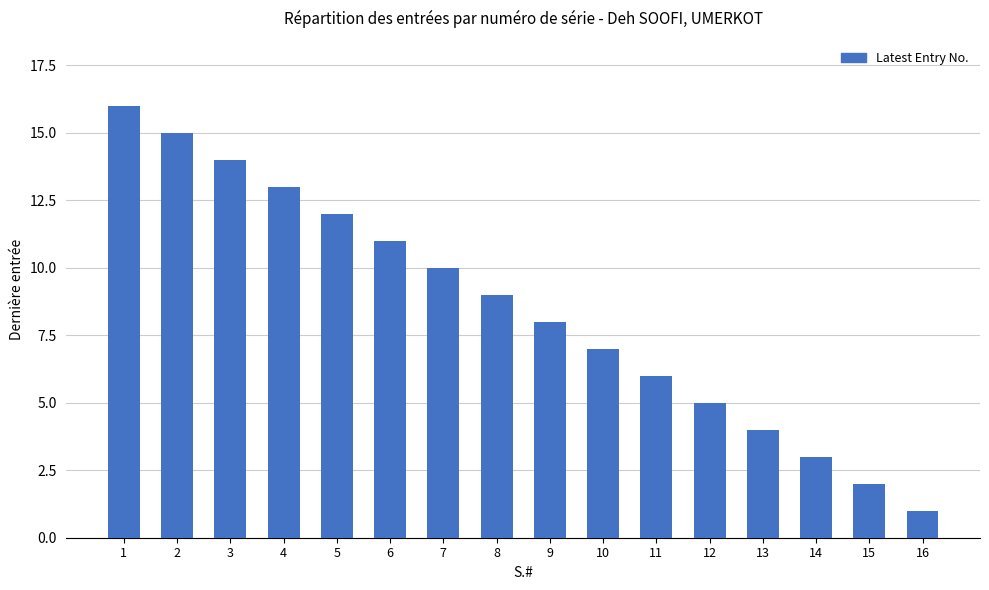

At which category does the chart reach its minimum across all series?

16